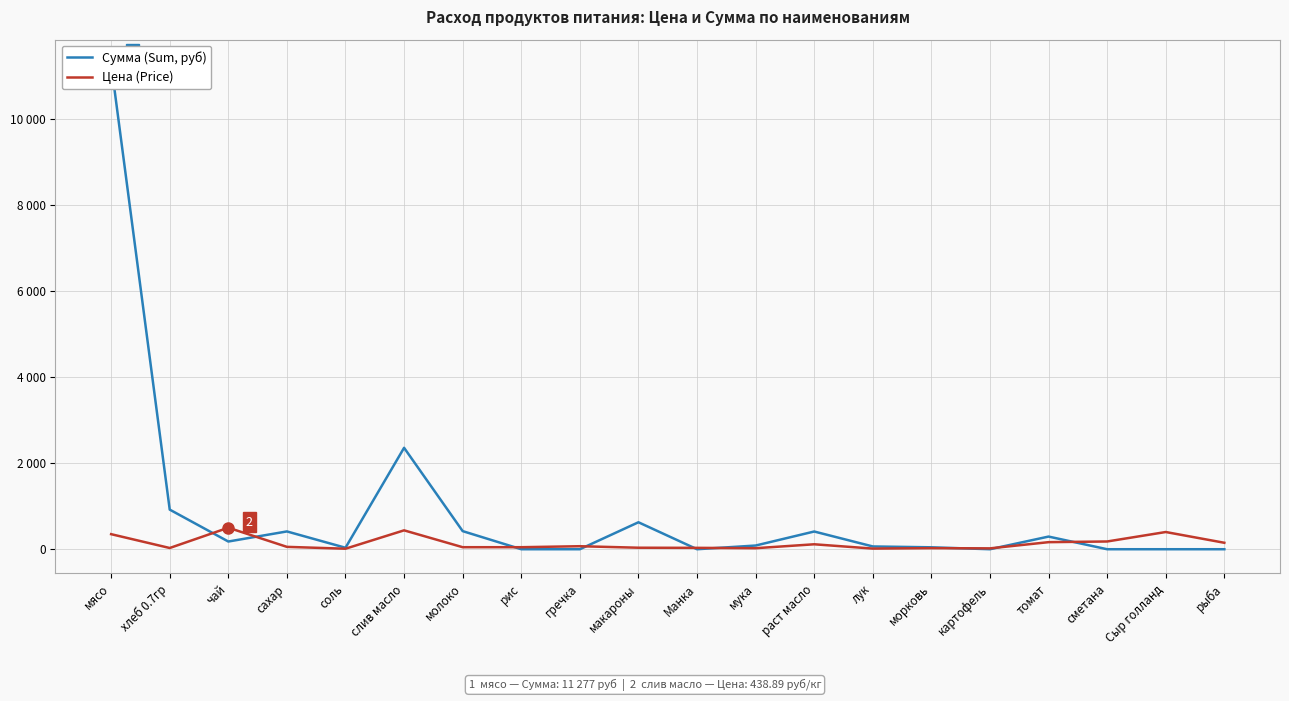

List the labels in order of Сумма (Sum, руб) value, smallest first.

рис, гречка, Манка, картофель, сметана, Сыр голланд, рыба, соль, морковь, лук, мука, чай, томат, раст масло, сахар, молоко, макароны, хлеб 0.7гр, слив масло, мясо